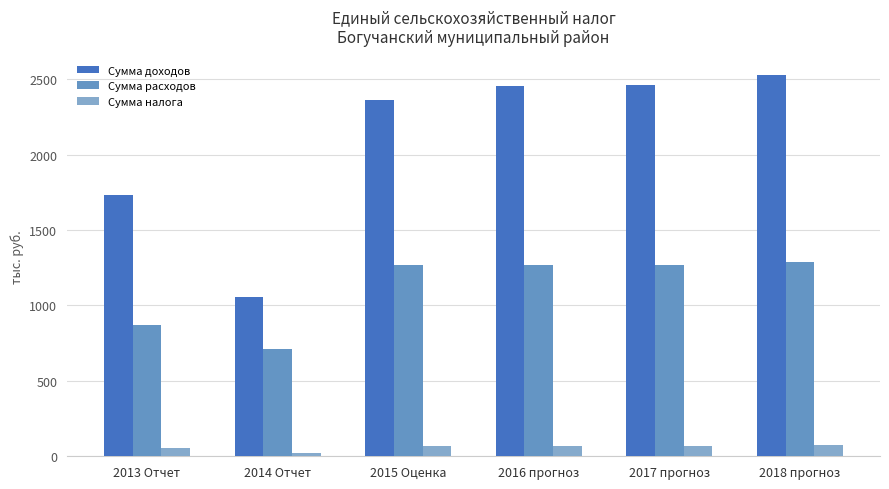

List the labels in order of Сумма налога value, smallest first.

2014 Отчет, 2013 Отчет, 2015 Оценка, 2016 прогноз, 2017 прогноз, 2018 прогноз